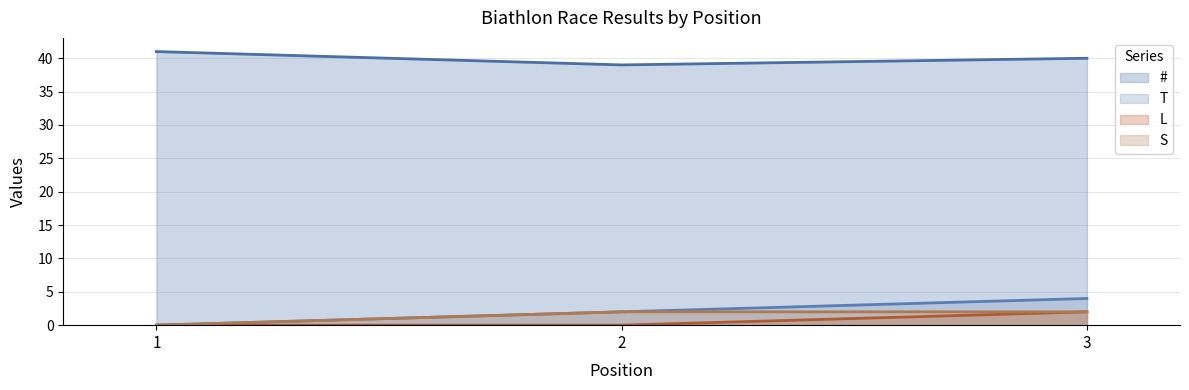

What is the difference between the highest and lowest values at 3?

38